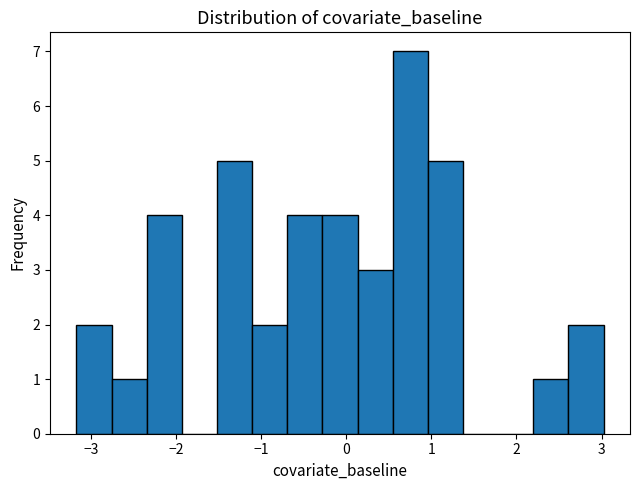

What is the height of the bar covering 2.6 to 3.0 on the x-axis? Neither the bar edges nor the heights are printed on the chart, so give them approximately, as read against the axes.

2